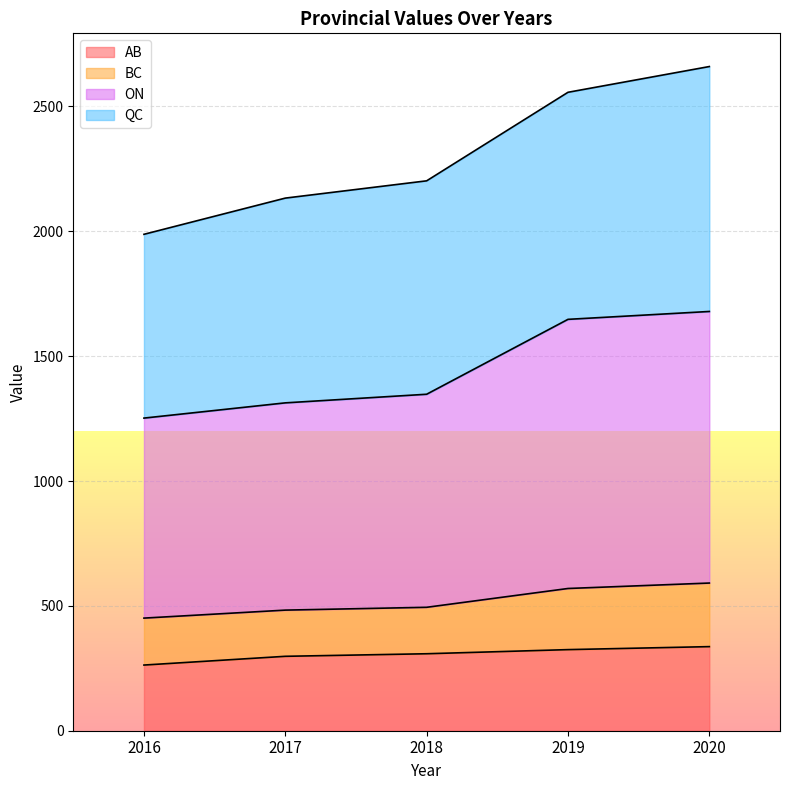

Which series has the widest spread of values?

ON